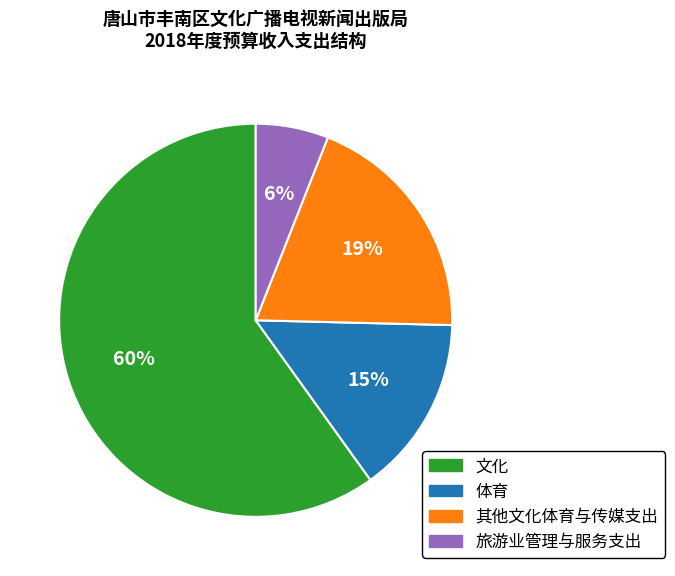

Combined, do 体育 and 其他文化体育与传媒支出 account for over 50%?

No